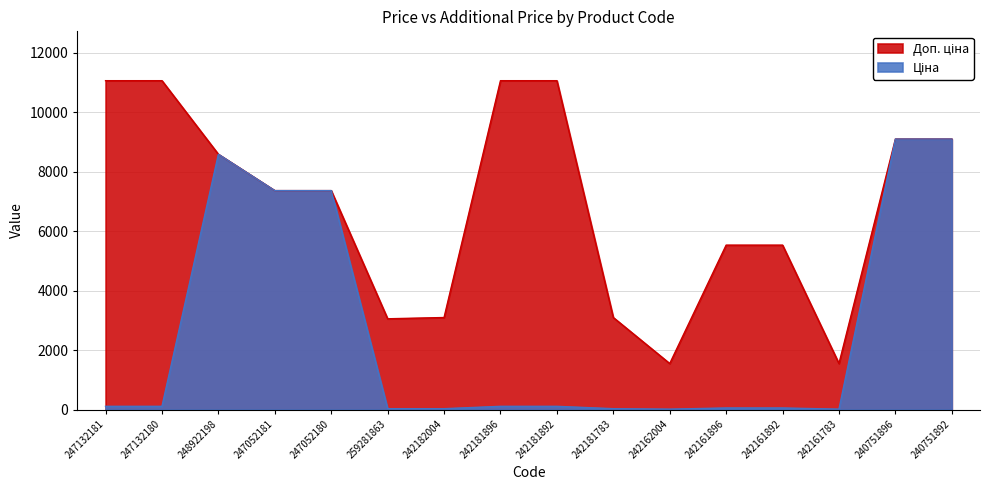

What is the label of the 10th point from the right?

242182004